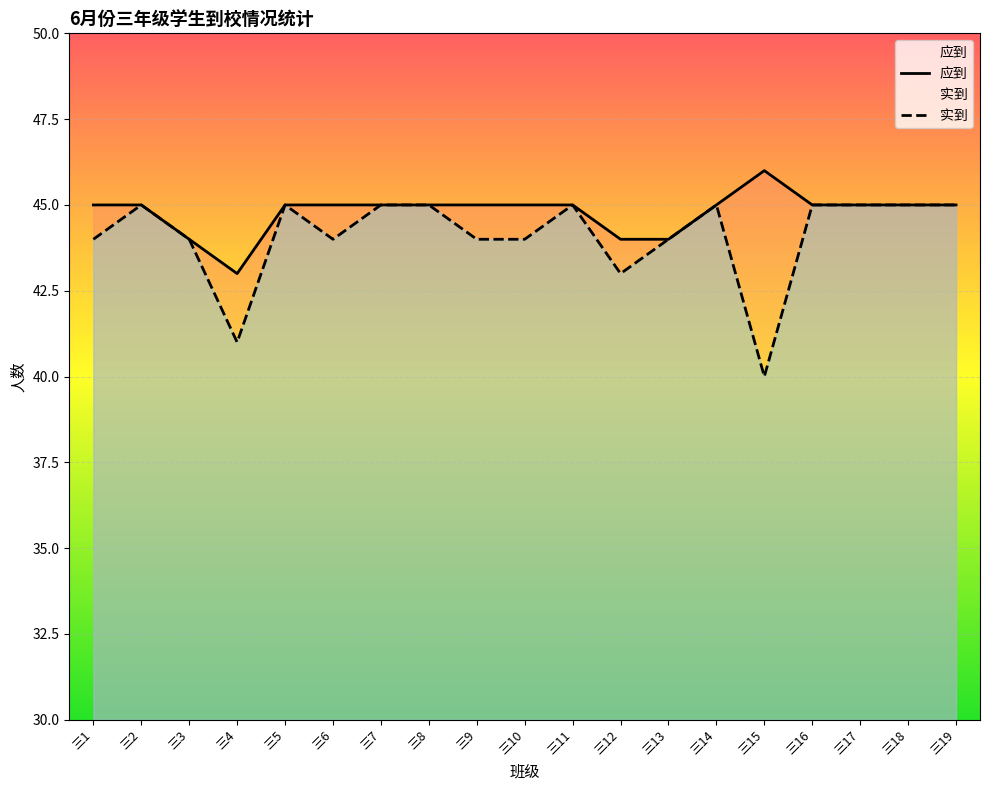

How many series are shown in this chart?

2